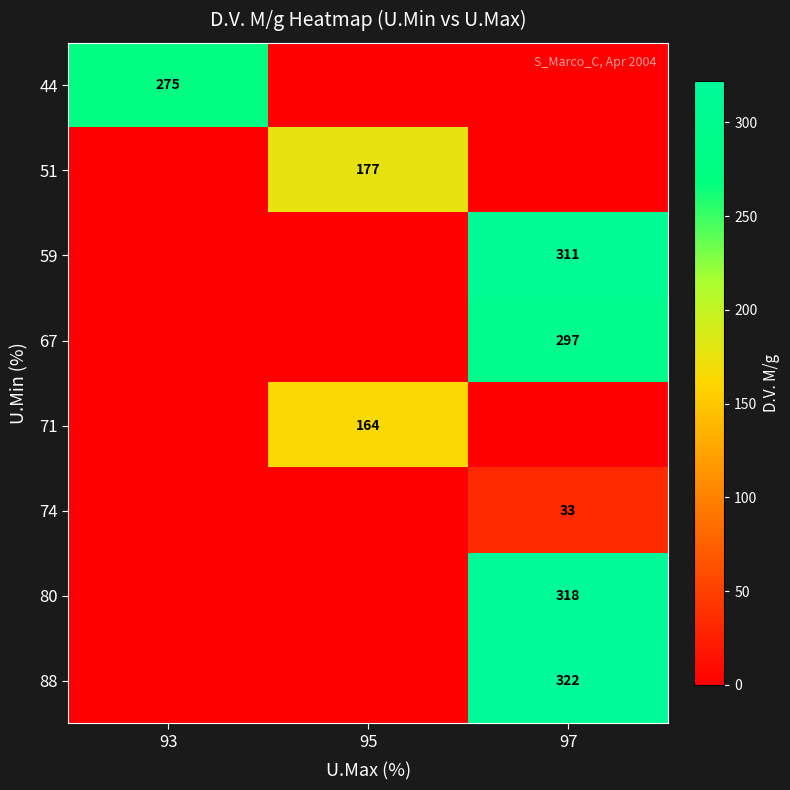

What is the spread (max minus min) of values at 97?

322